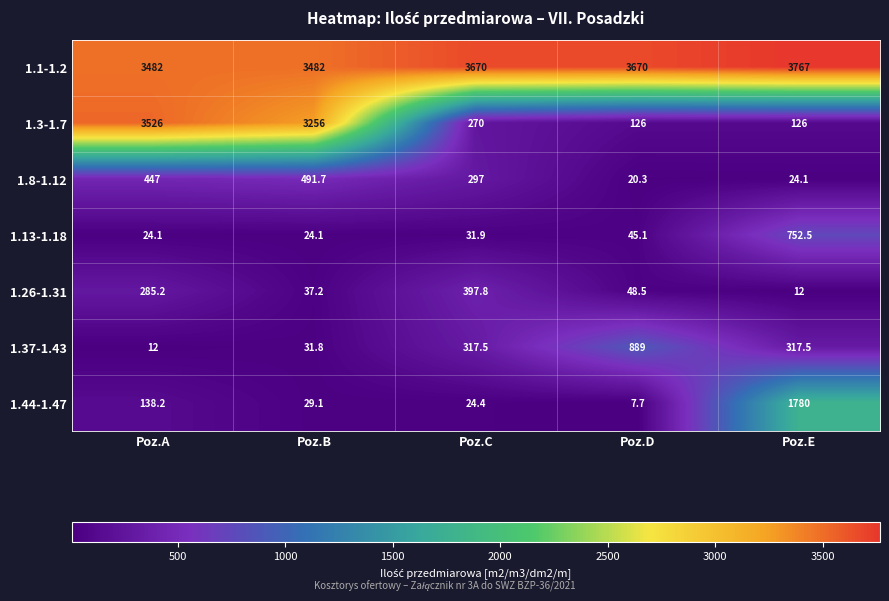

What is the approximate value of 1.26-1.31 at Poz.D?

48.5